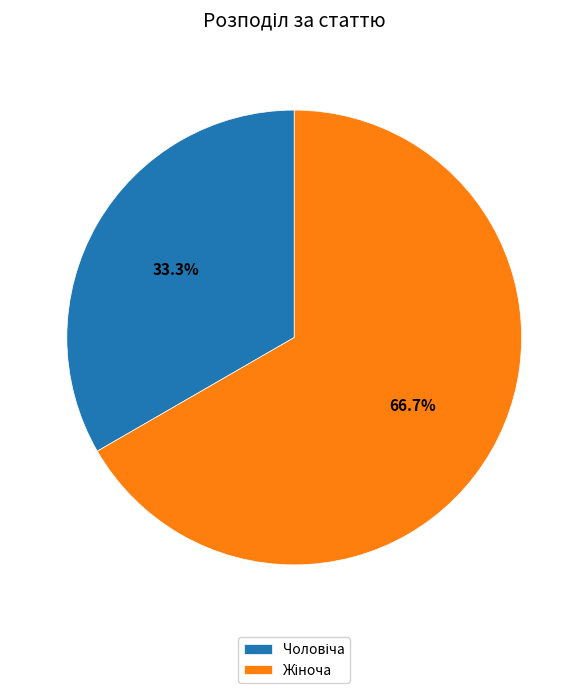

Is there a majority slice in this chart?

Yes